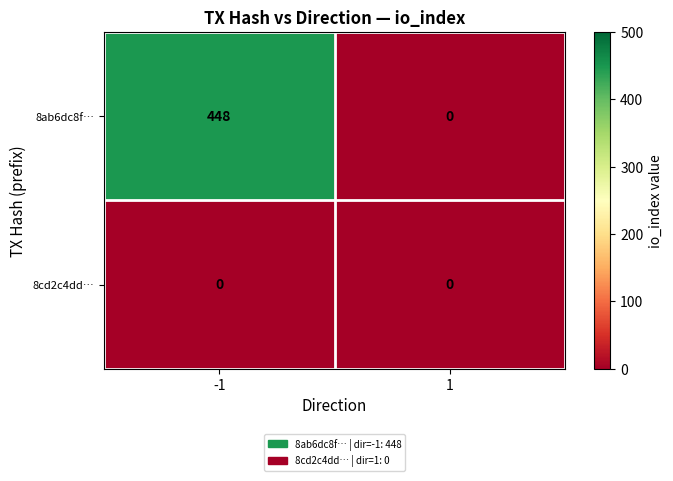

Rank the series by their average value, from highest to lowest.

8ab6dc8f…, 8cd2c4dd…